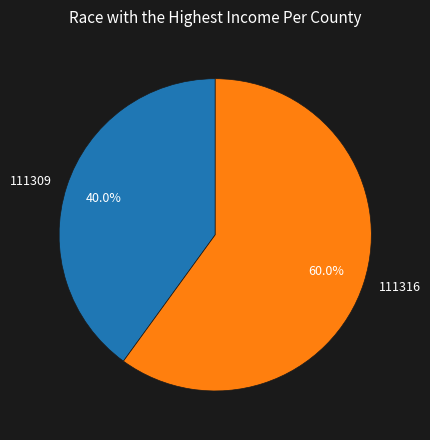

Count the number of slices in the pie.

2